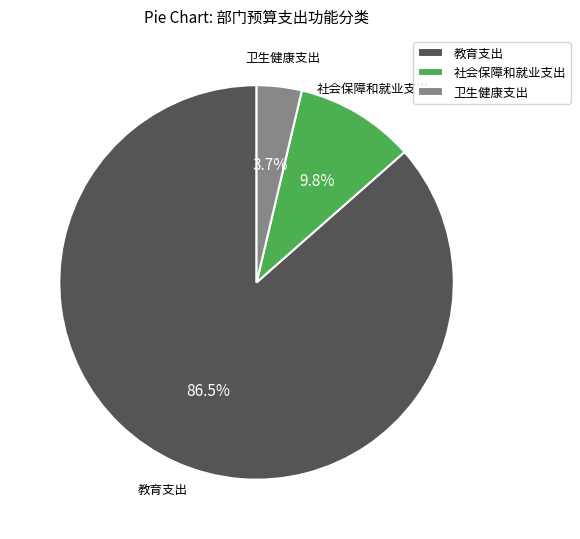

What is the majority slice?

教育支出